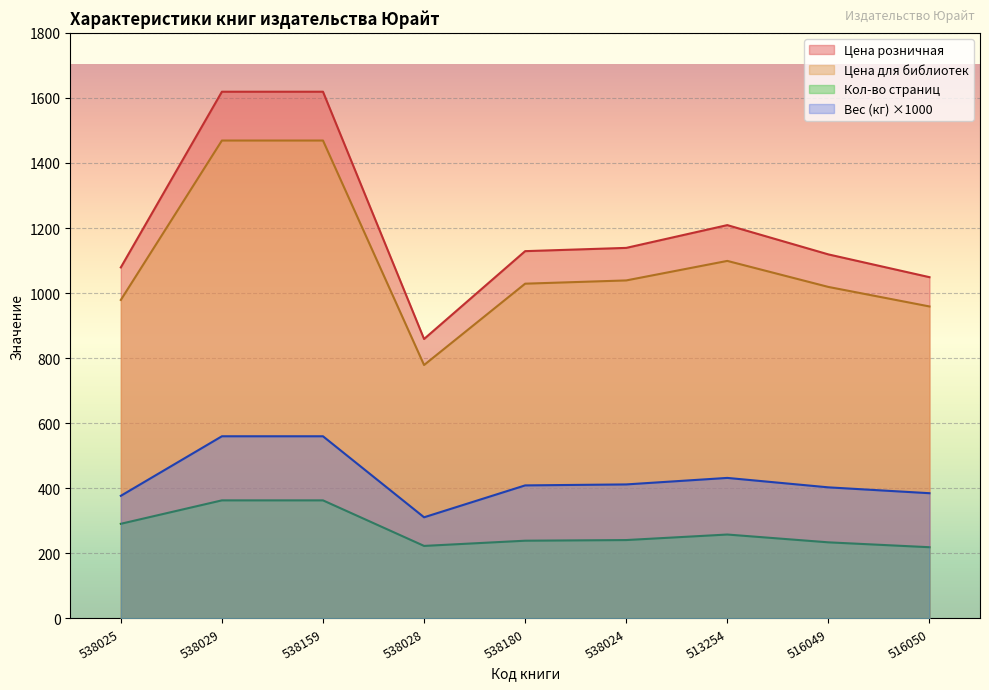

At which category is the sum across all series the highest?

538029